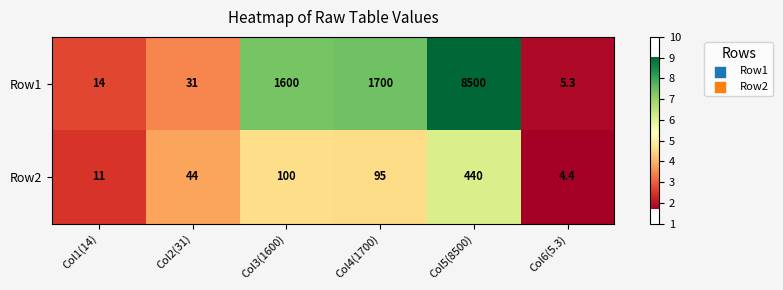

At which label does Row2 reach its peak?

Col5(8500)